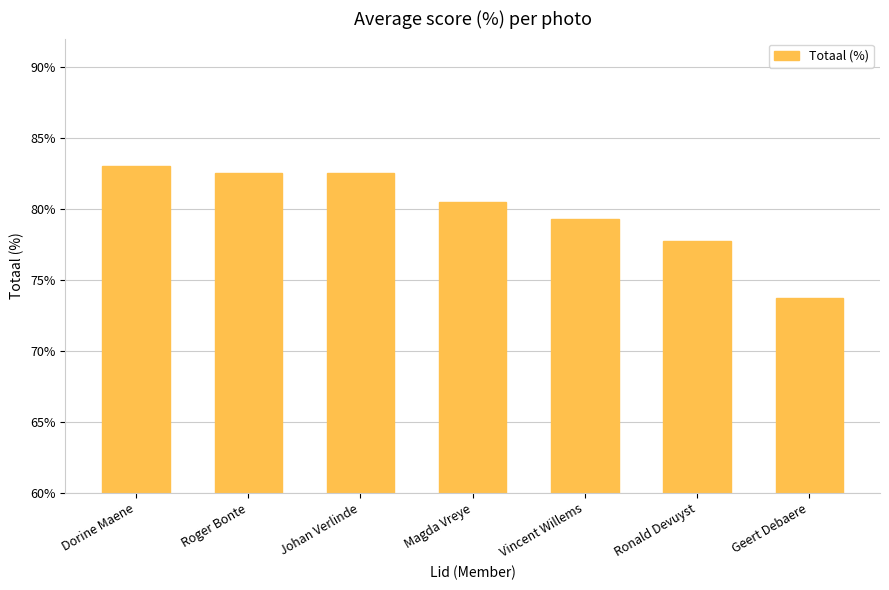

What is the average value?

79.9